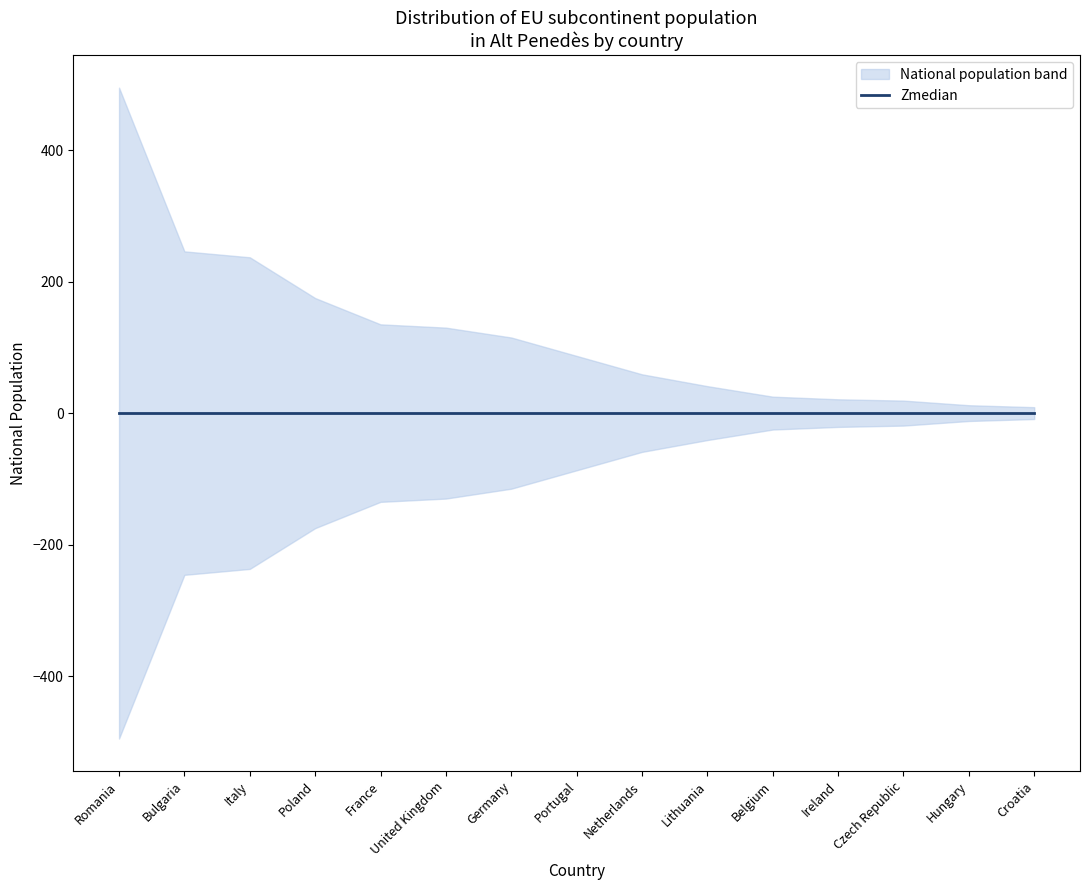

What is the value of the 2nd point from the left?

246